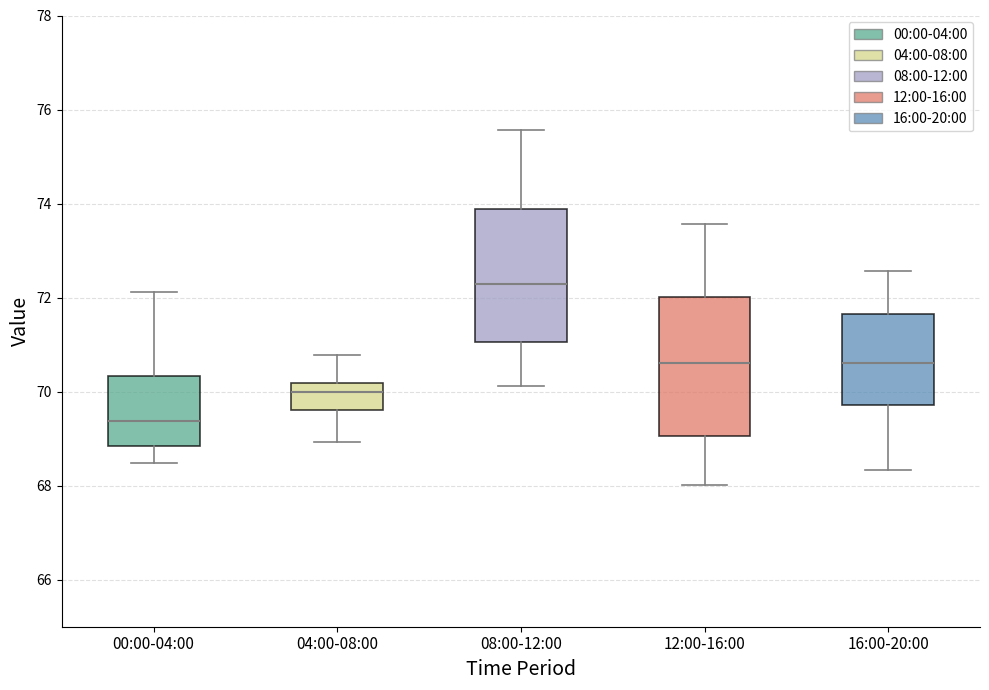

Where does the upper whisker of the box for 16:00-20:00 end on the y-axis? The values are not printed on the chart, so give them approximately, as read against the axis.

72.6